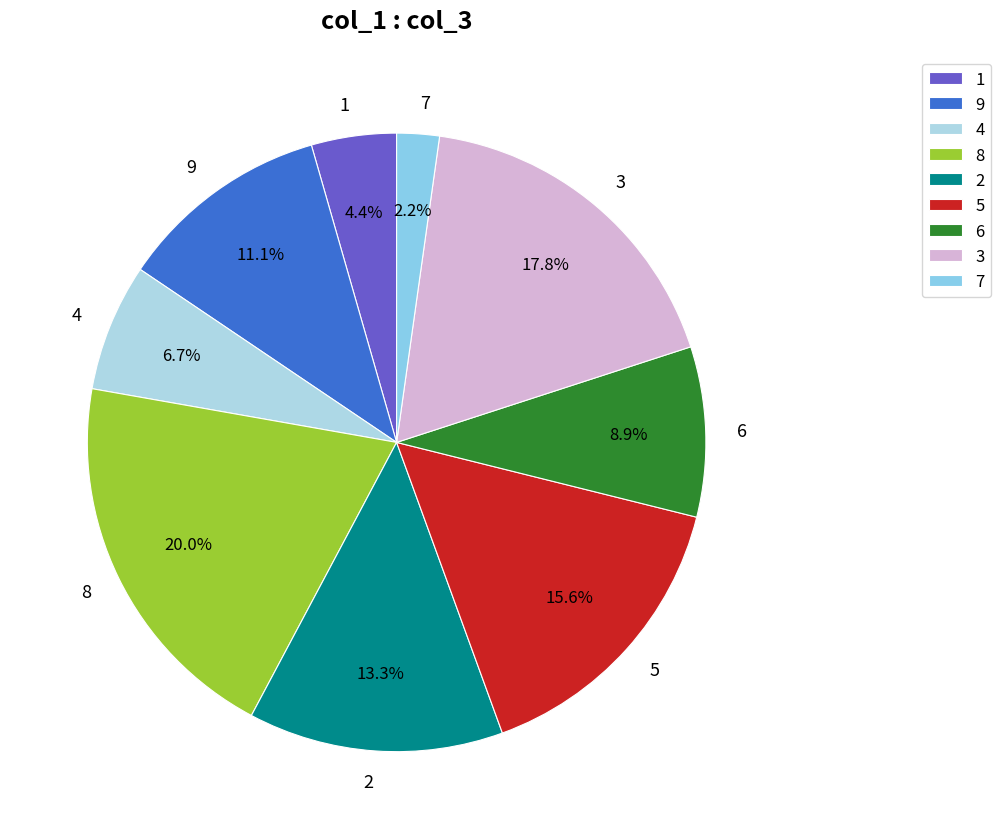

How many segments does this pie chart have?

9